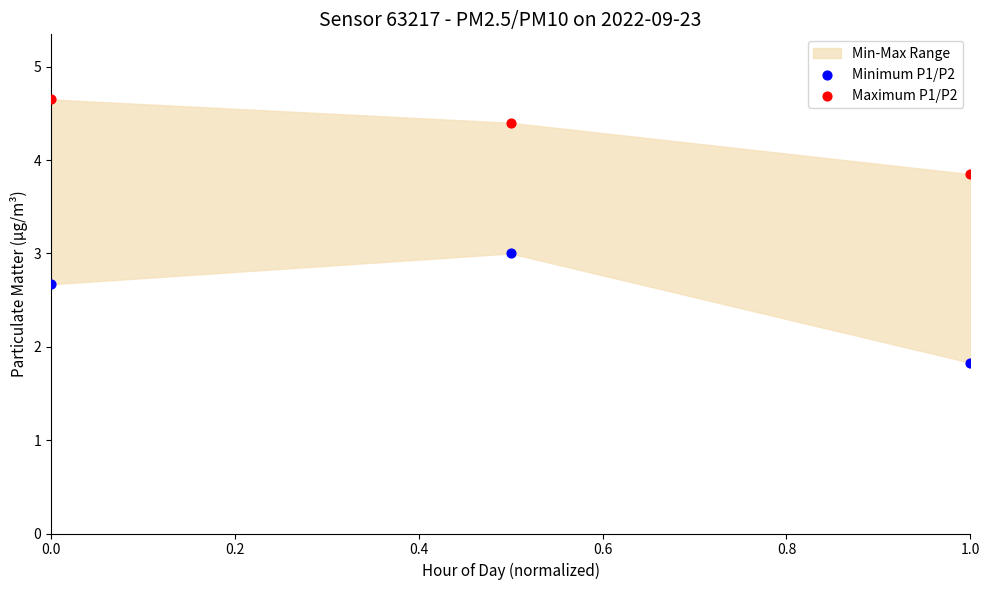

Which series has the largest Y range (max minus min)?

Minimum P1/P2